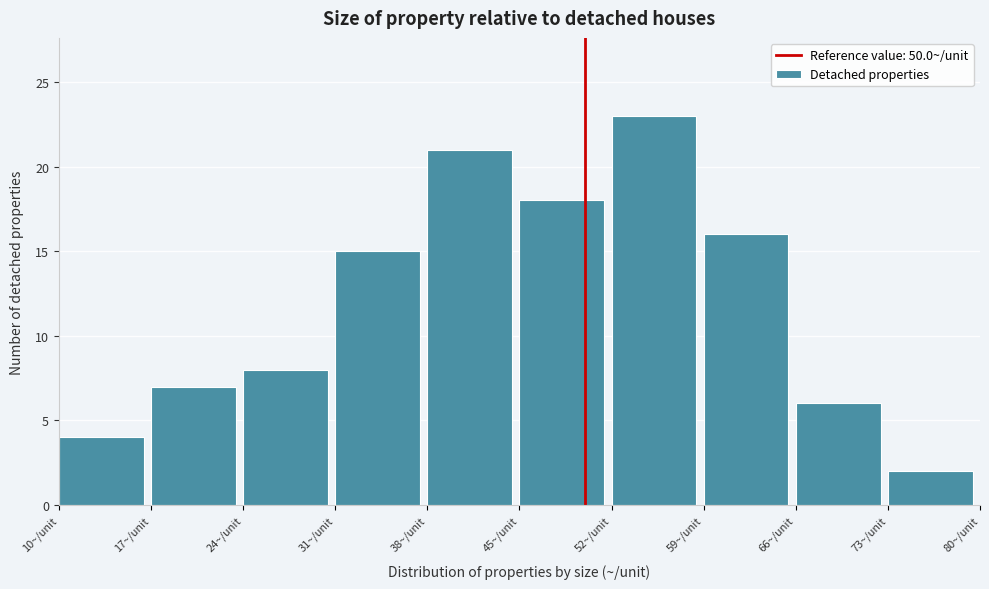

Which range on the x-axis has the tallest bar?

52 to 59